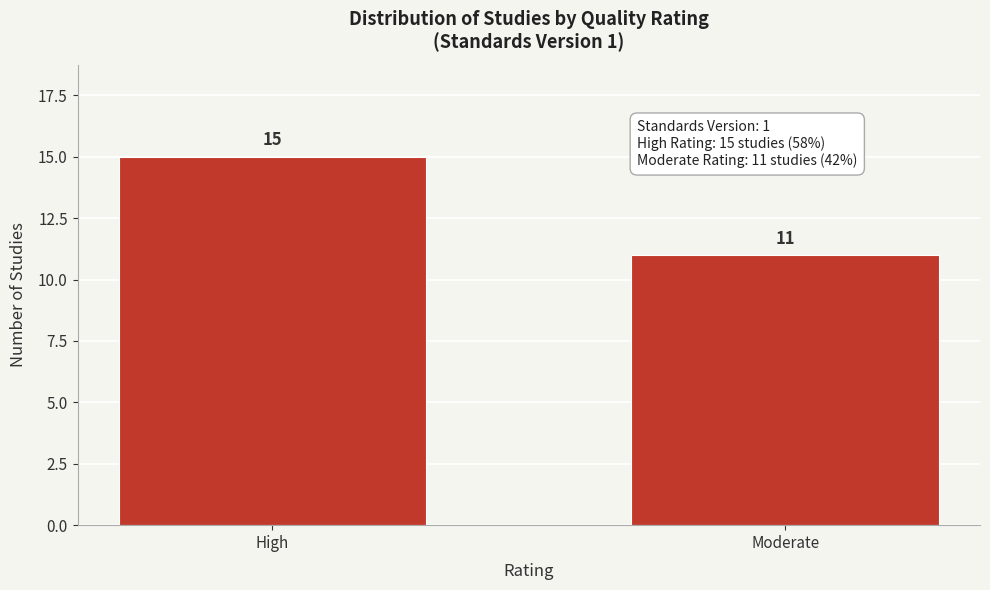

Reading left to right, transcribe all the data shown in this chart.

High=15	Moderate=11